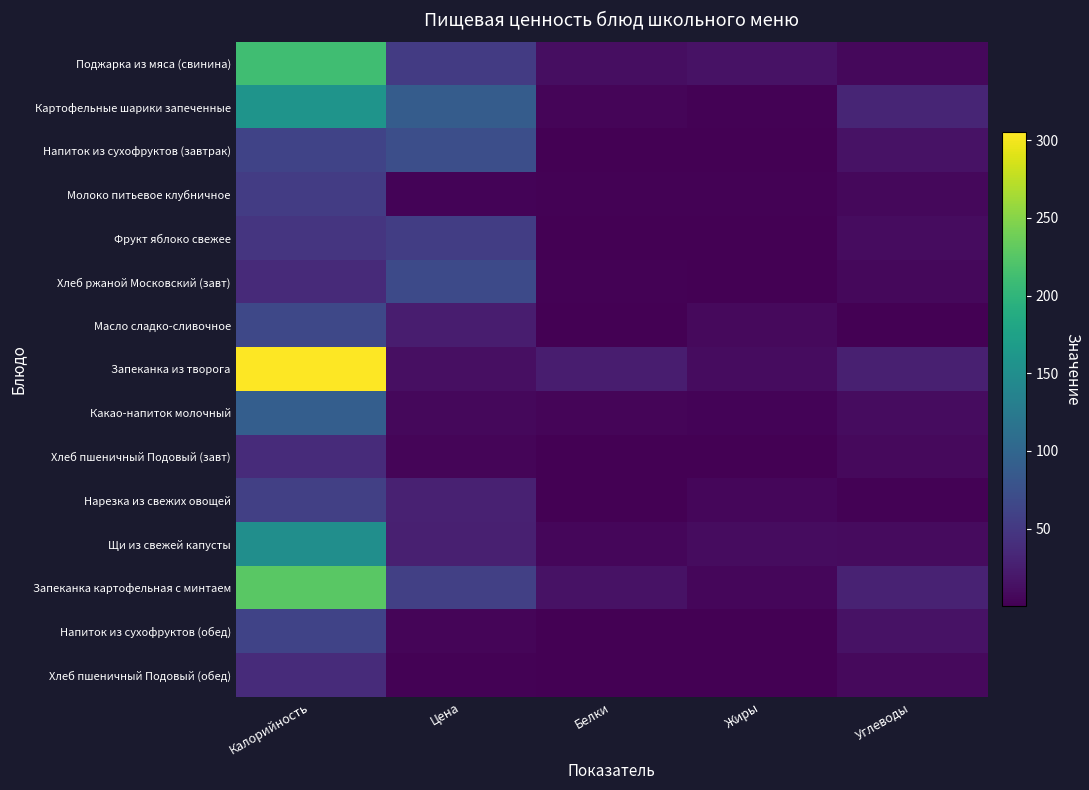

Which series has the largest total across all categories?

Запеканка из творога